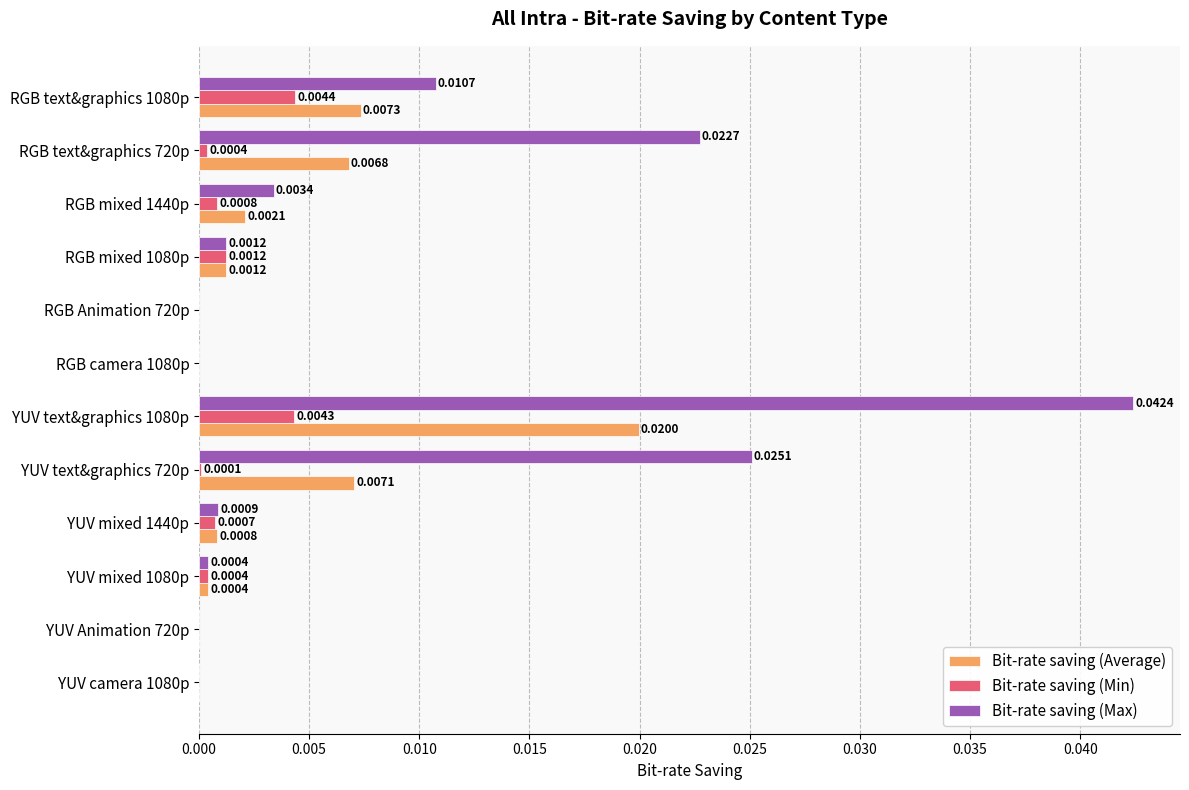

Between RGB text&graphics 1080p and YUV Animation 720p, which series saw the biggest shift?

Bit-rate saving (Max)